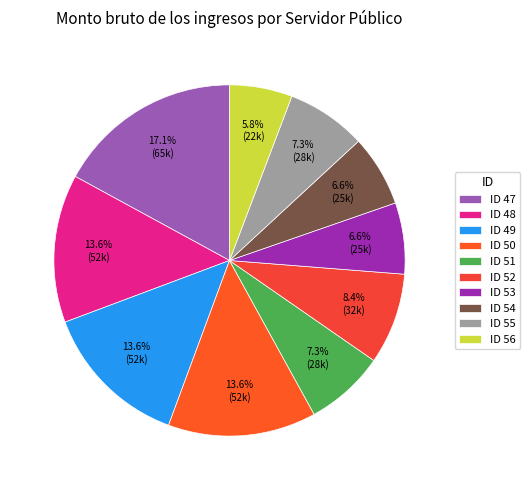

The ID 48 slice represents 14% of the pie. True or false?

True